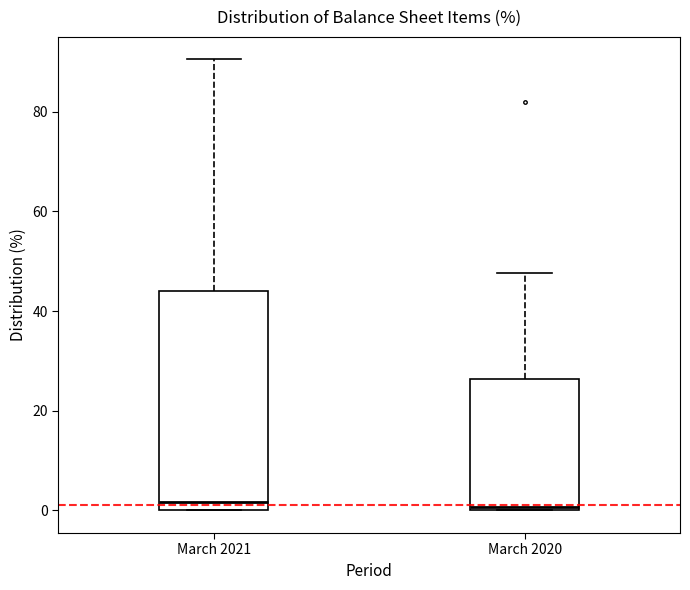

Reading left to right, read every box against the y-axis: the position of its median line, the range the box covers, and the ends of its whiskers. The values are not printed on the chart, so give them approximately, as read against the axis.

March 2021: median 2, box 0 to 44, whiskers 0 to 90
March 2020: median 0, box 0 to 26, whiskers 0 to 48